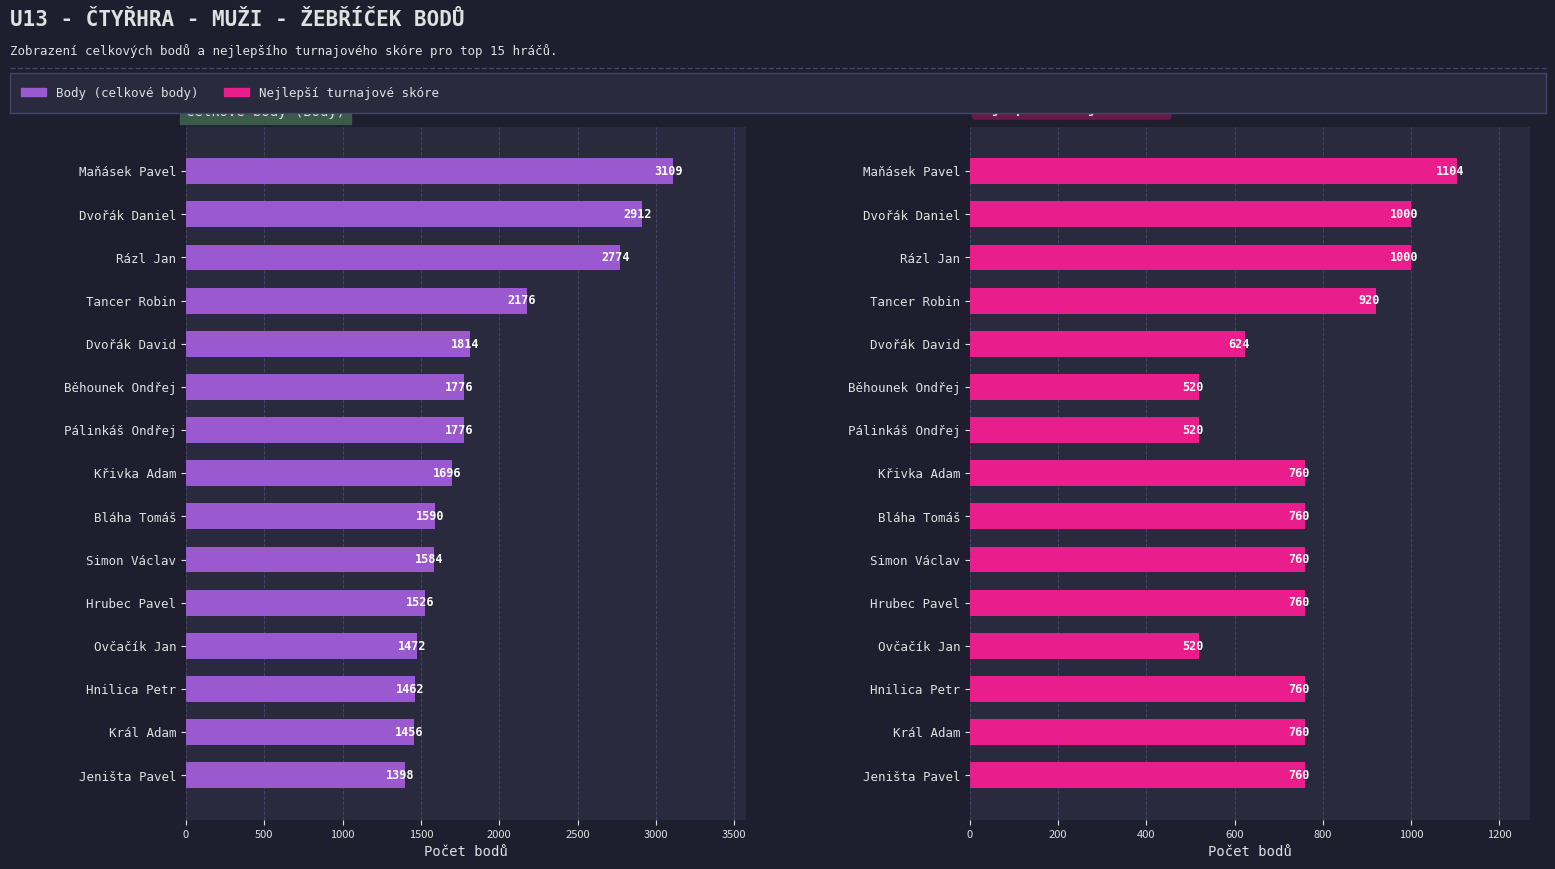

At Křivka Adam, list the series in order from smallest to largest.

Best tournament score, Body (total points)